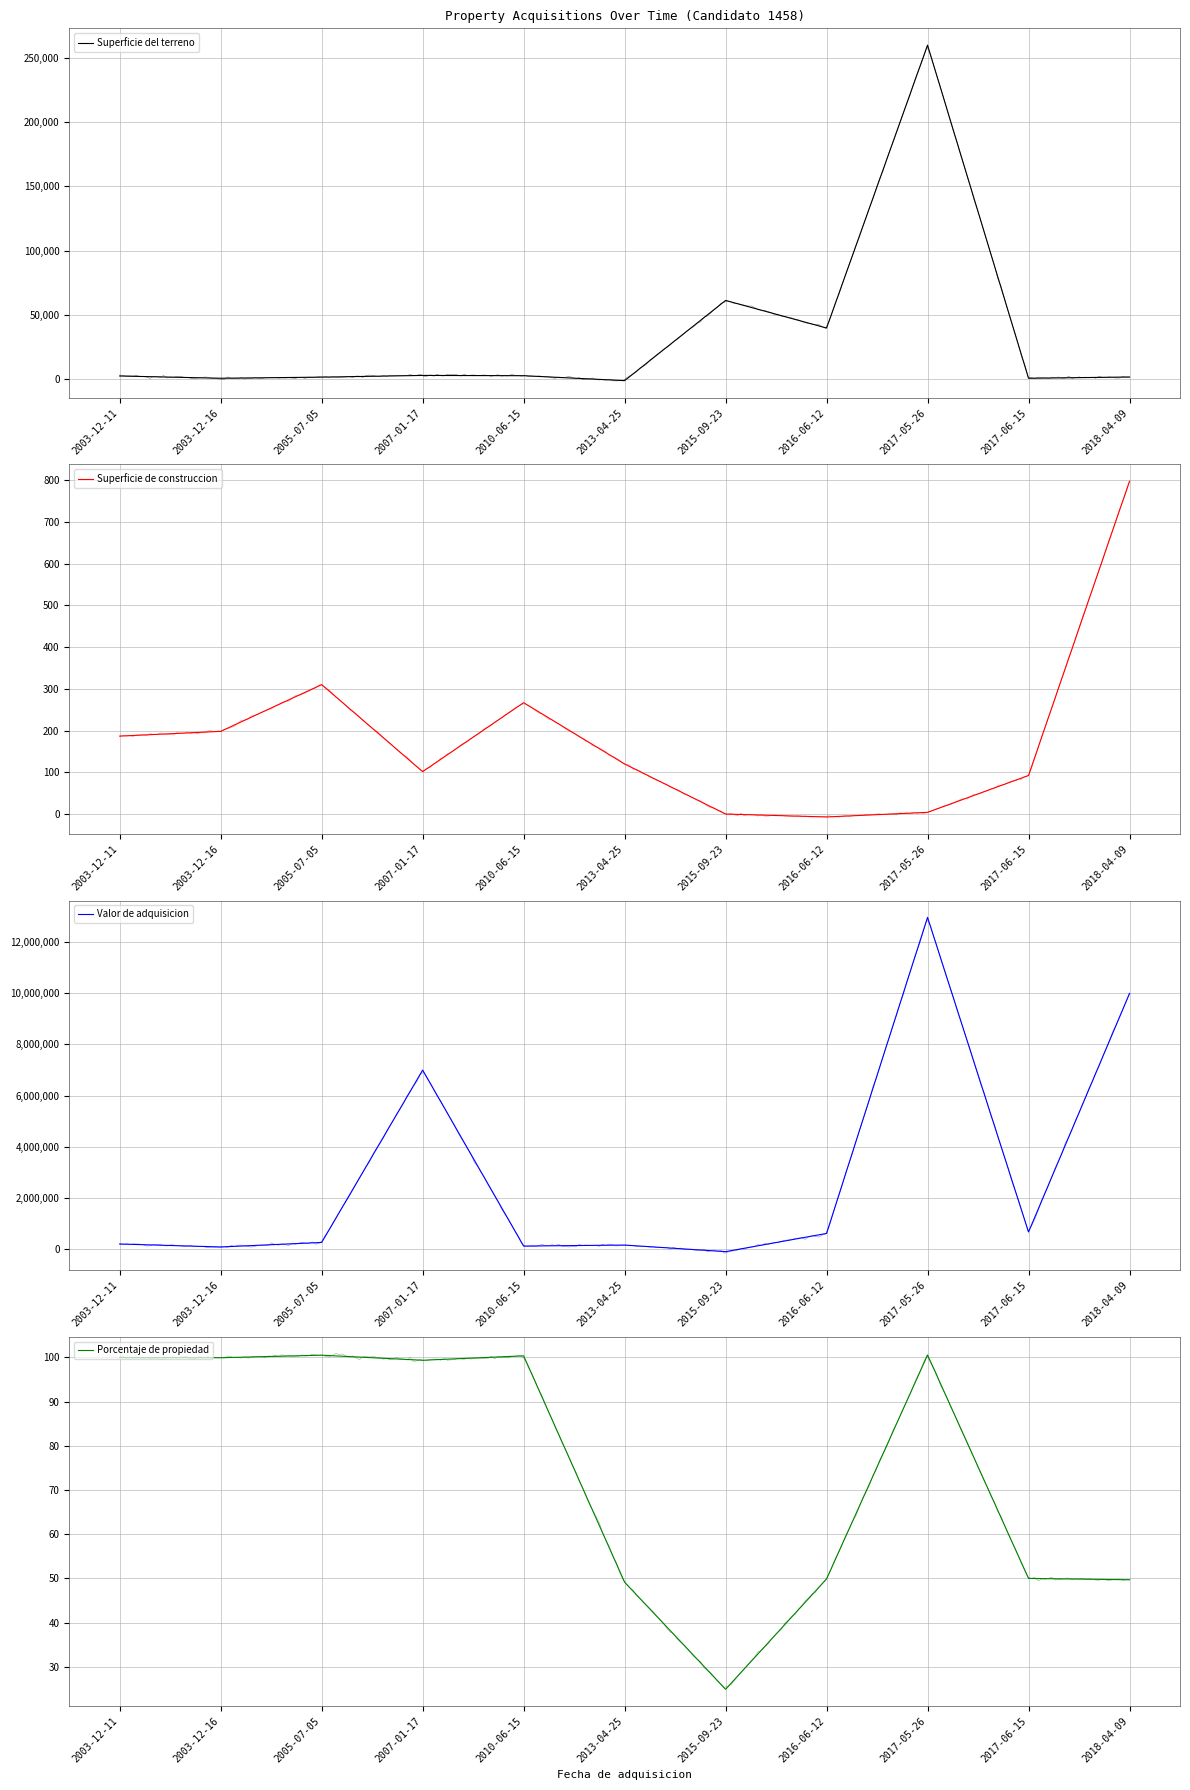

In Porcentaje de propiedad, how many points are higher than both neighbors (excluding endpoints)?

3